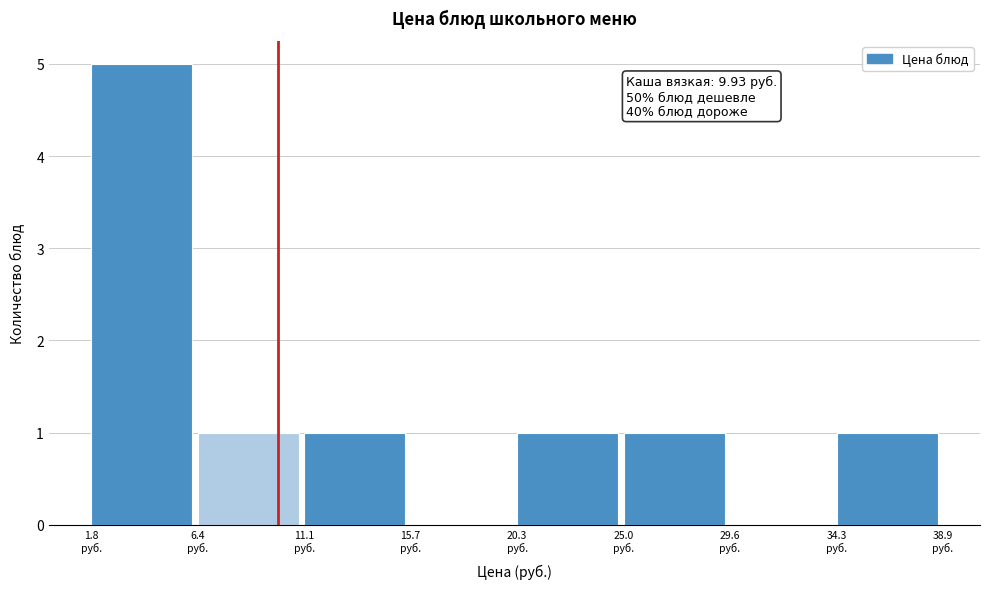

Which range on the x-axis has the tallest bar?

2.0 to 6.5